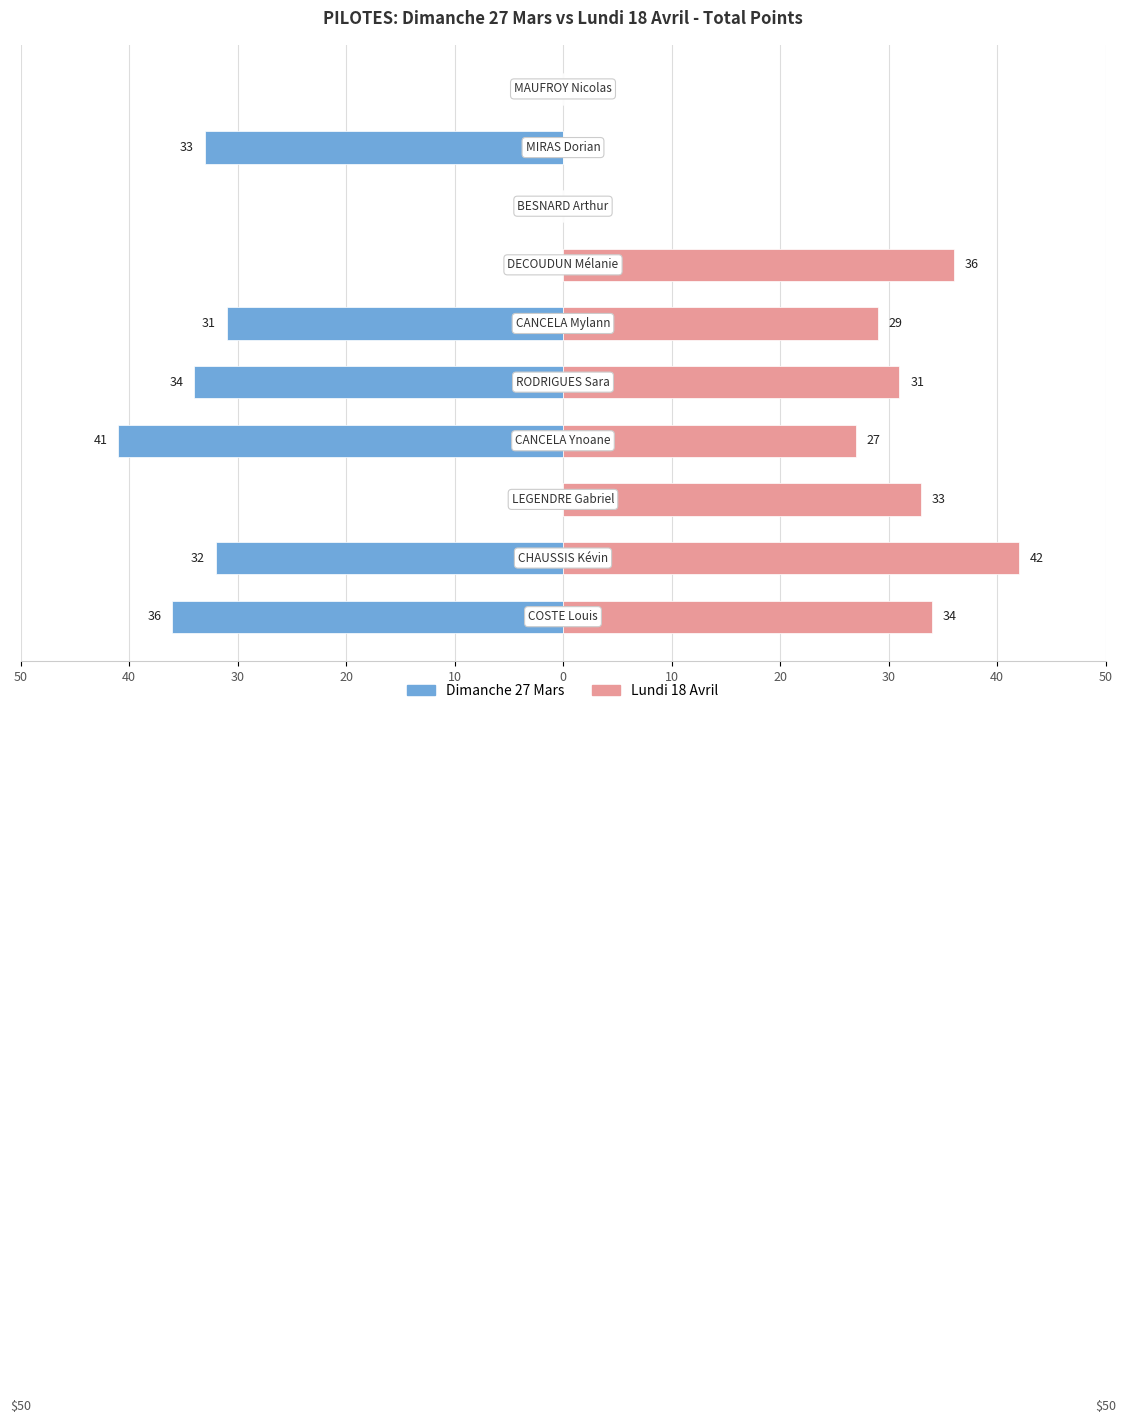

How many series are shown in this chart?

2